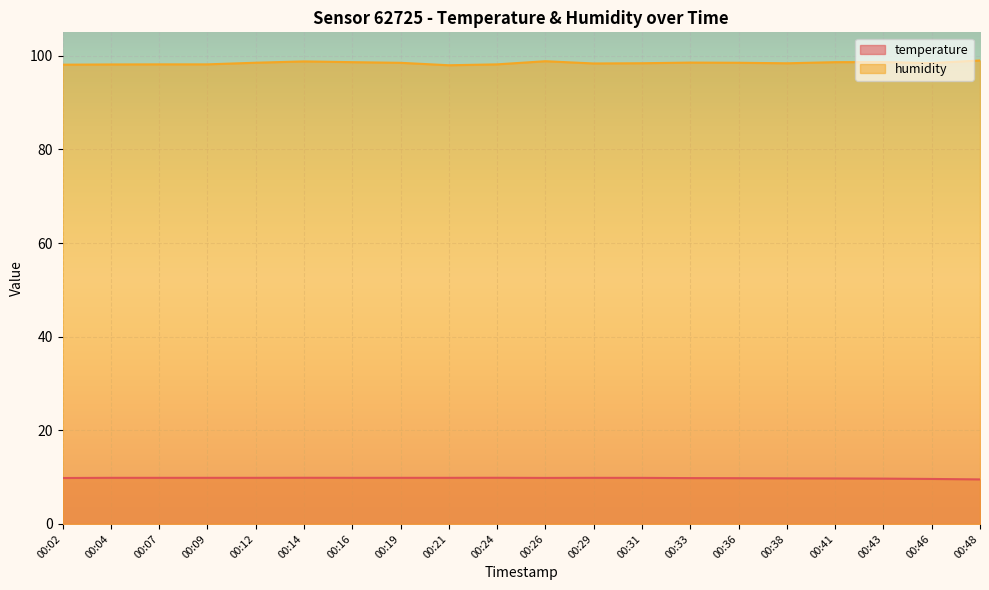

What are all the series names shown in the legend?

temperature, humidity